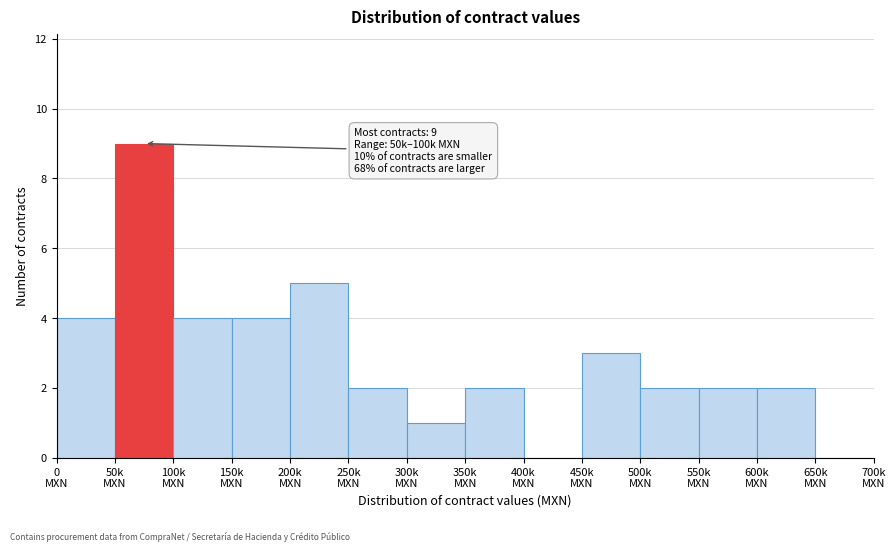

What is the greatest value displayed?

9